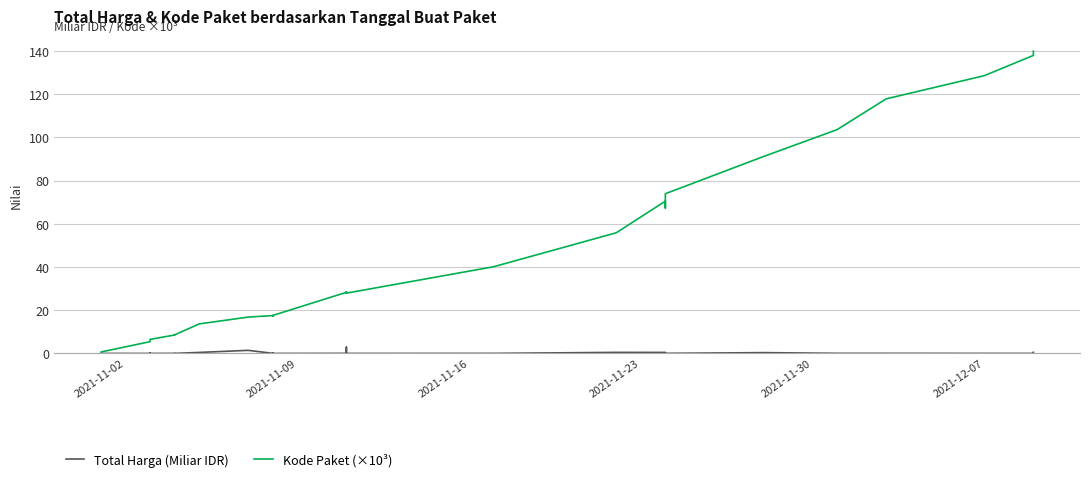

True or false: Total Harga (Miliar IDR) has a value of 0.1 at 2021-11-23.

True